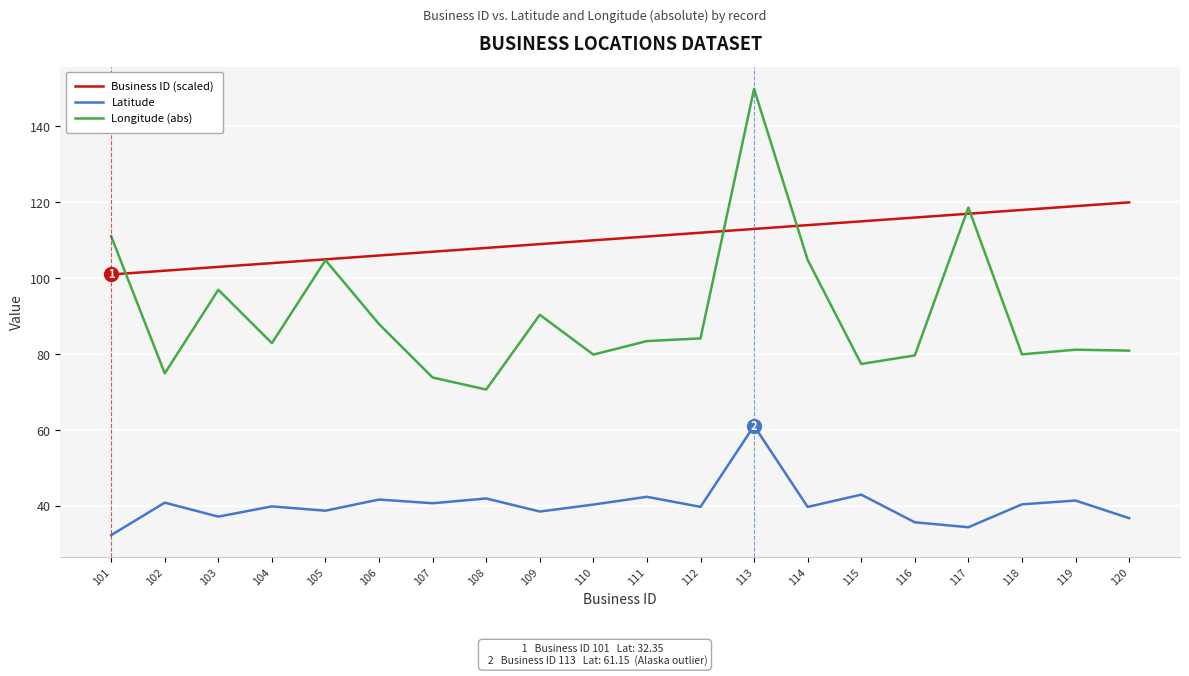

What is the spread (max minus min) of values at 106?

64.3